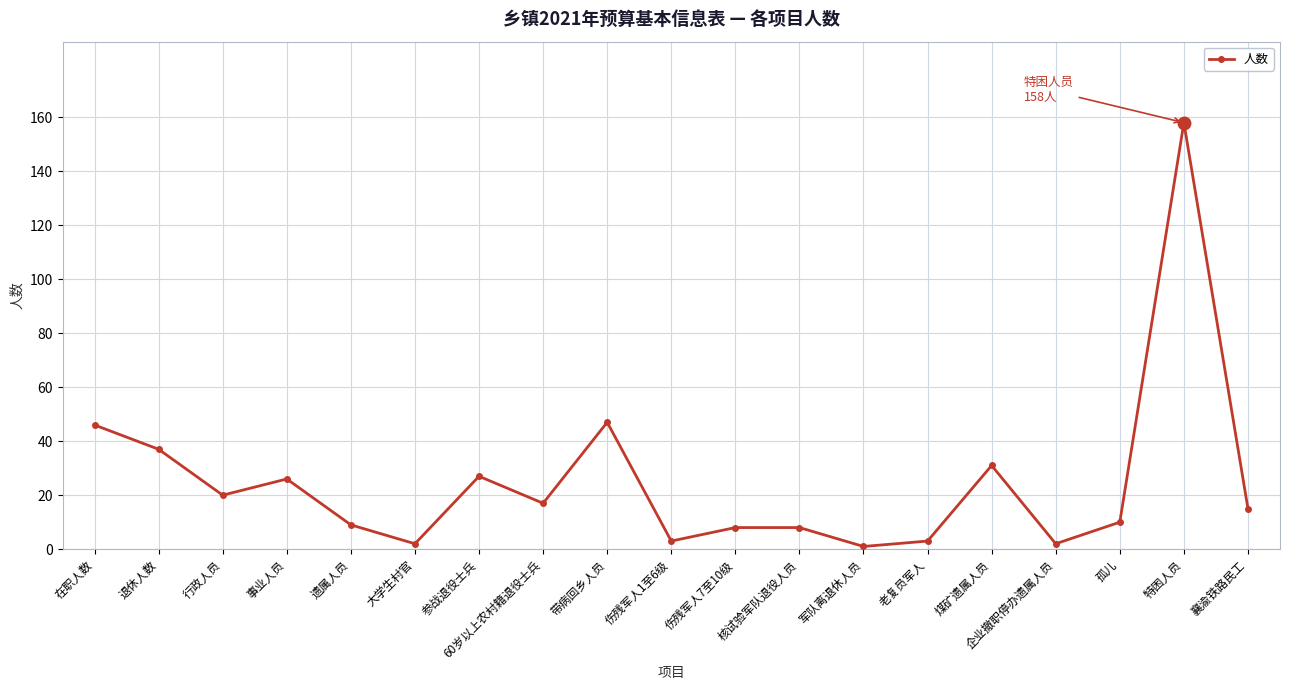

Reading right to left, list all the values displayed in this chart.

襄渝铁路民工=15	特困人员=158	孤儿=10	企业撤职停办遗属人员=2	煤矿遗属人员=31	老复员军人=3	军队离退休人员=1	核试验军队退役人员=8	伤残军人7至10级=8	伤残军人1至6级=3	带病回乡人员=47	60岁以上农村籍退役士兵=17	参战退役士兵=27	大学生村官=2	遗属人员=9	事业人员=26	行政人员=20	退休人数=37	在职人数=46